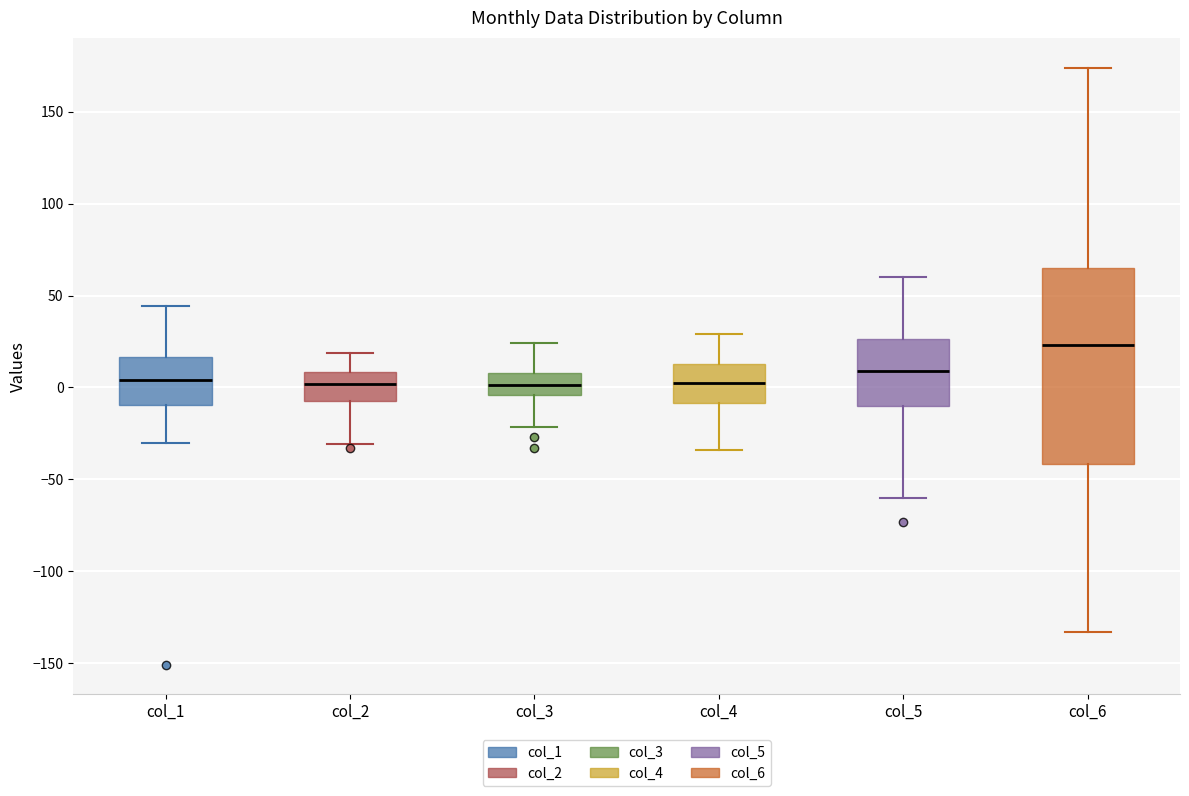

Which box has the highest median line?

col_6